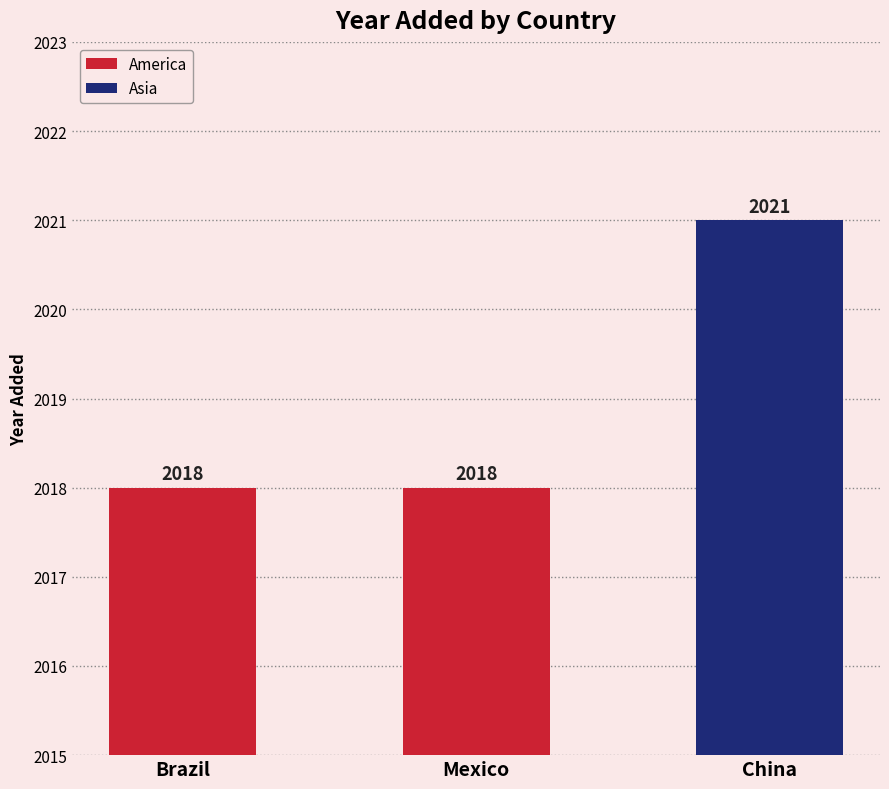

What value does the data have at China?

2021